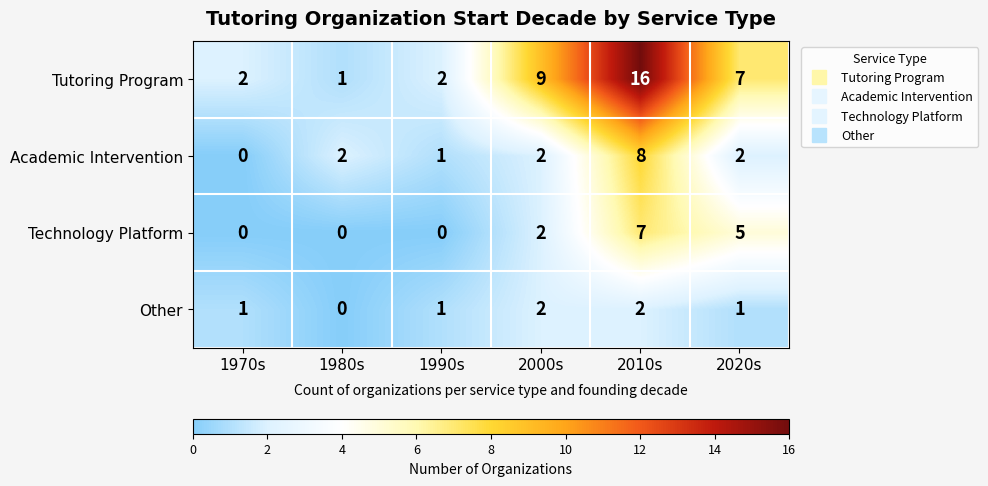

True or false: Technology Platform has a value of 0 at 1970s.

True